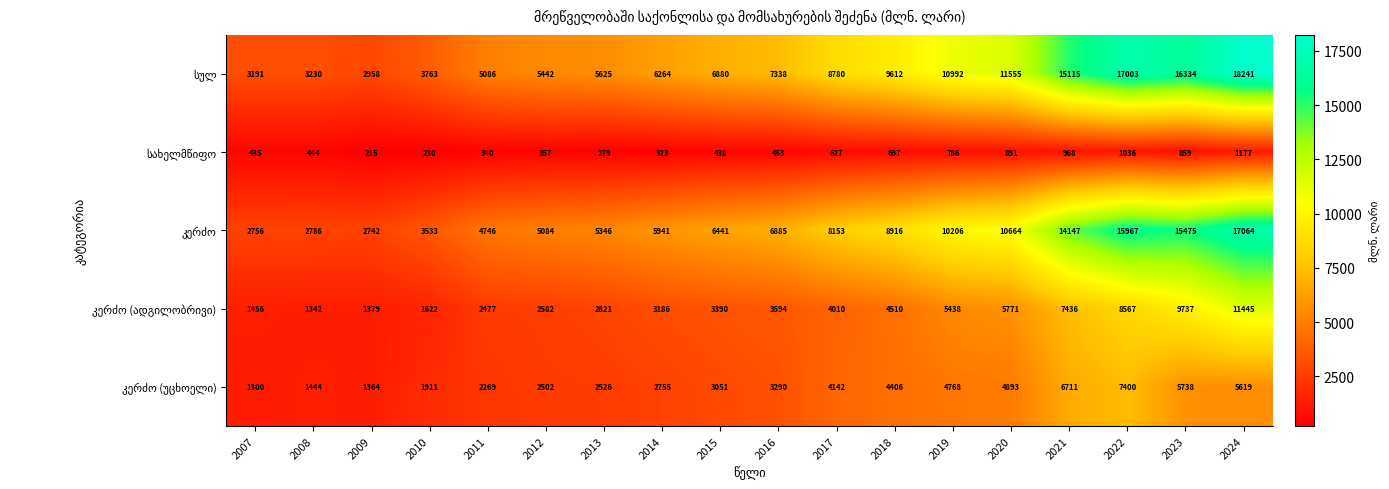

How many categories are shown in the chart?

18